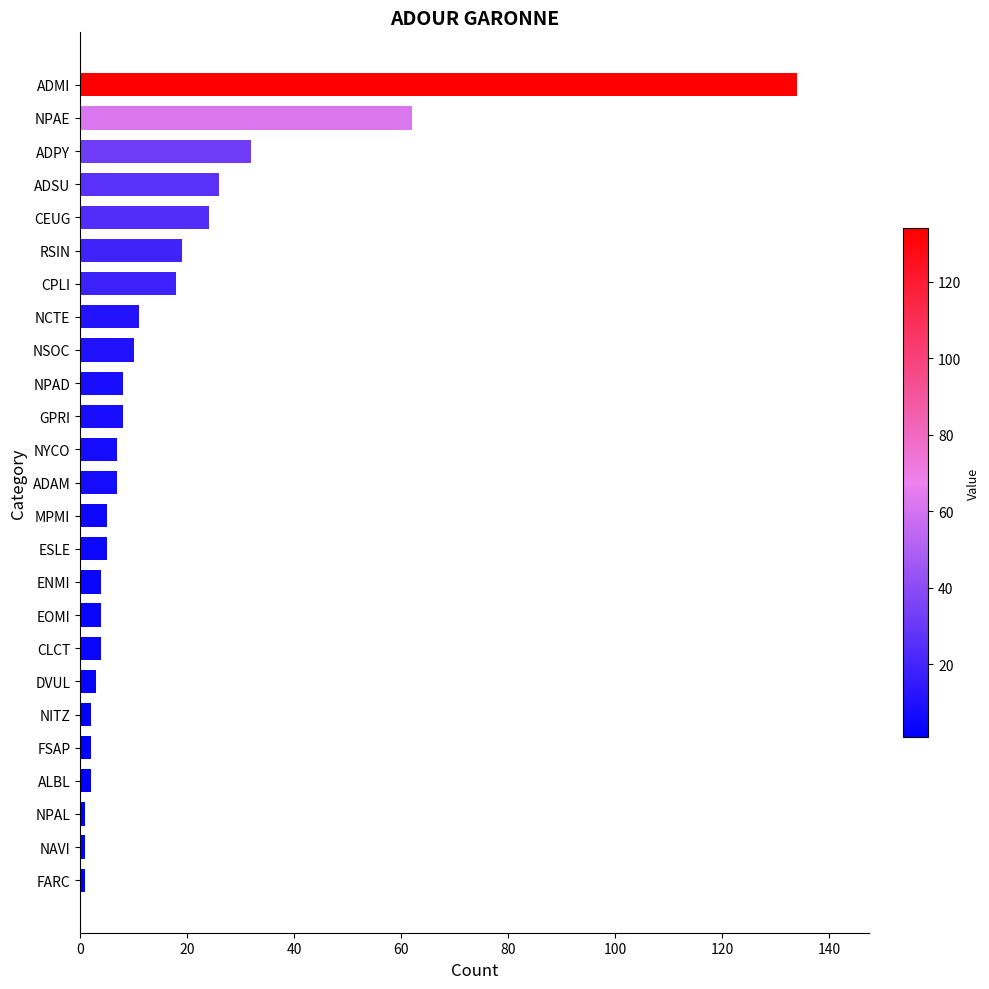

Reading top to bottom, transcribe all the data shown in this chart.

ADMI=134	NPAE=62	ADPY=32	ADSU=26	CEUG=24	RSIN=19	CPLI=18	NCTE=11	NSOC=10	NPAD=8	GPRI=8	NYCO=7	ADAM=7	MPMI=5	ESLE=5	ENMI=4	EOMI=4	CLCT=4	DVUL=3	NITZ=2	FSAP=2	ALBL=2	NPAL=1	NAVI=1	FARC=1